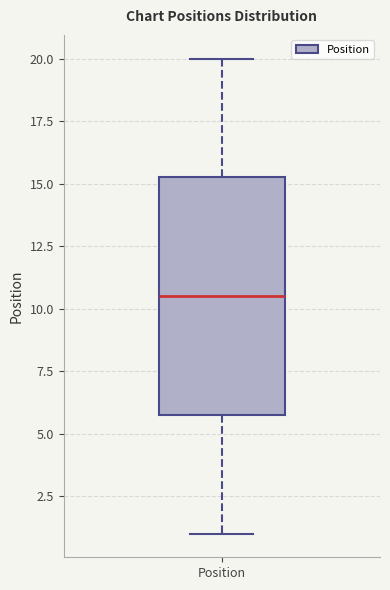

Where is the lower edge of the box for Position on the y-axis? The values are not printed on the chart, so give them approximately, as read against the axis.

6.0